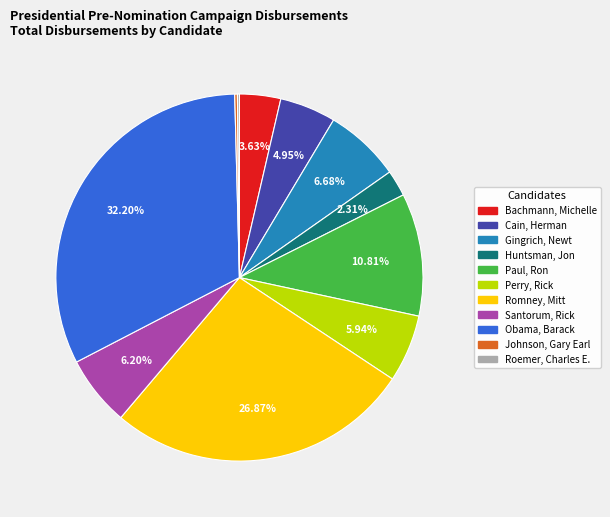

What portion of the pie excludes Huntsman, Jon?

97.7%